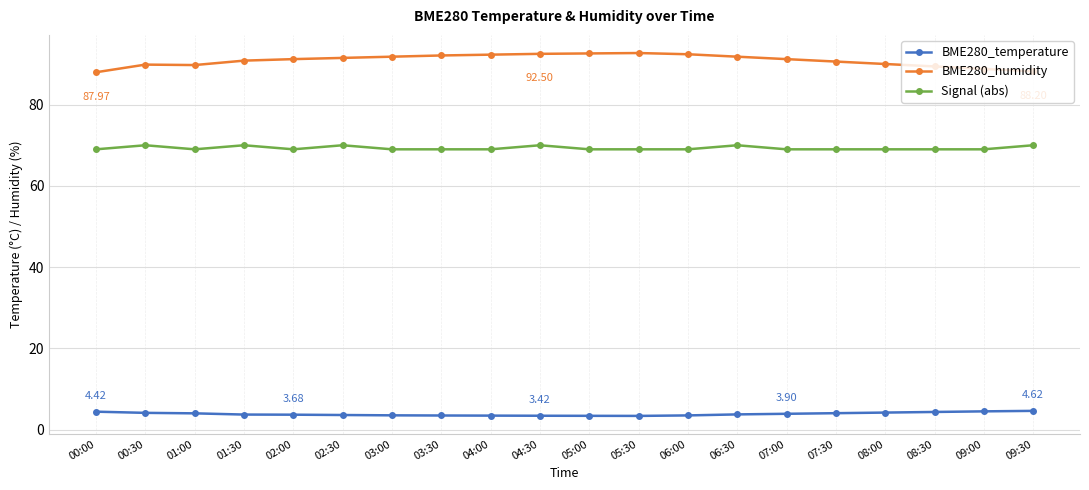

What is the highest value of the Signal (abs) series?

70.0